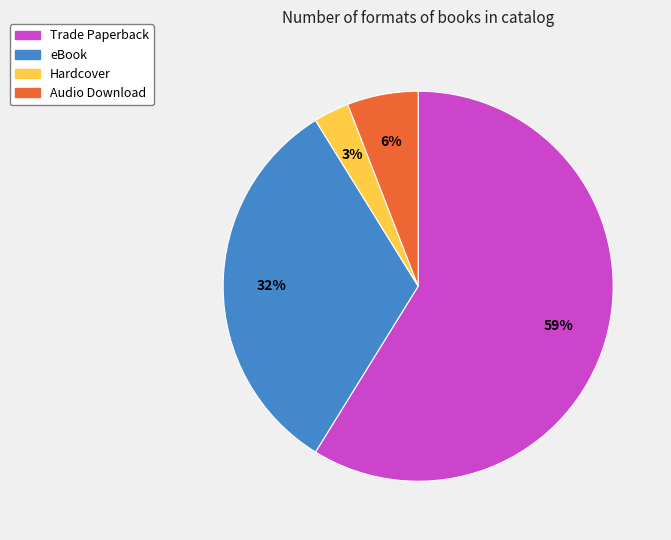

How many segments does this pie chart have?

4